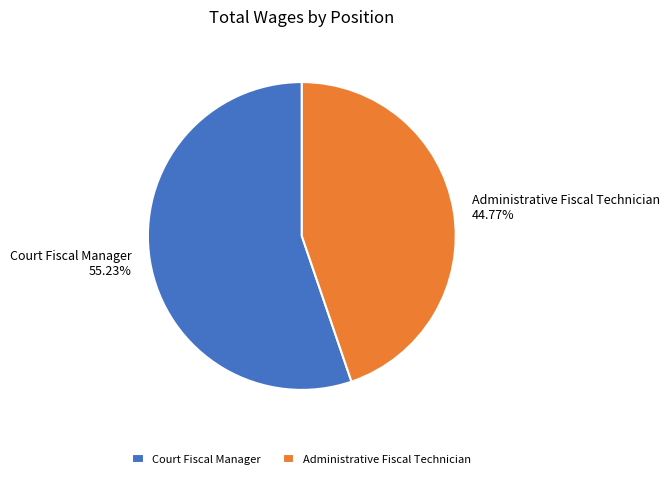

Count the number of slices in the pie.

2